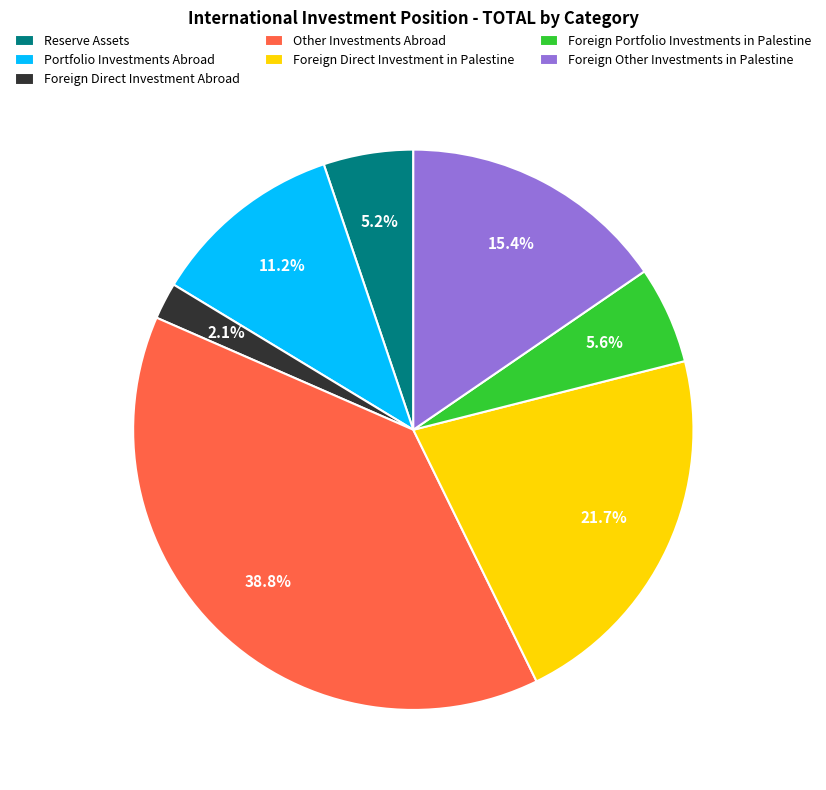

Between Foreign Direct Investment in Palestine and Foreign Direct Investment Abroad, which is larger?

Foreign Direct Investment in Palestine